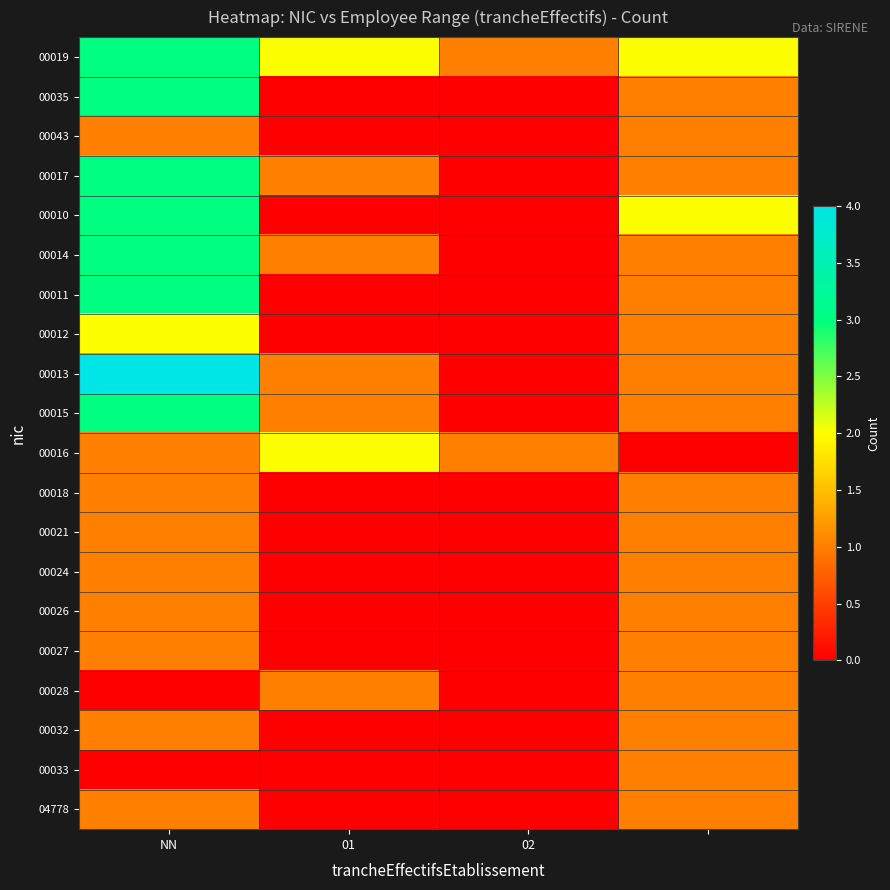

Which series has the widest spread of values?

00013